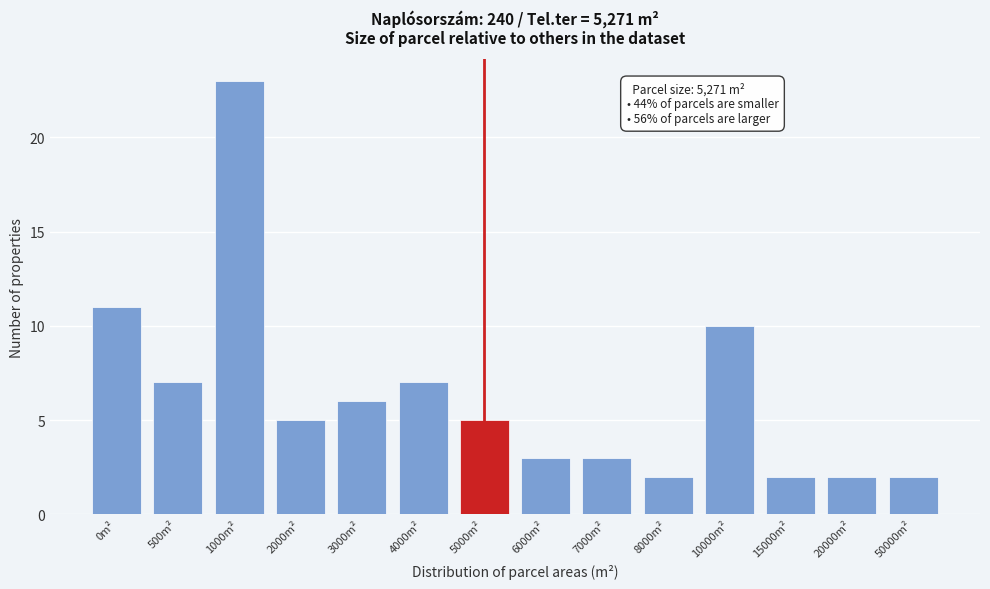

Reading right to left, extract all data points from this chart.

2	2	2	10	2	3	3	5	7	6	5	23	7	11